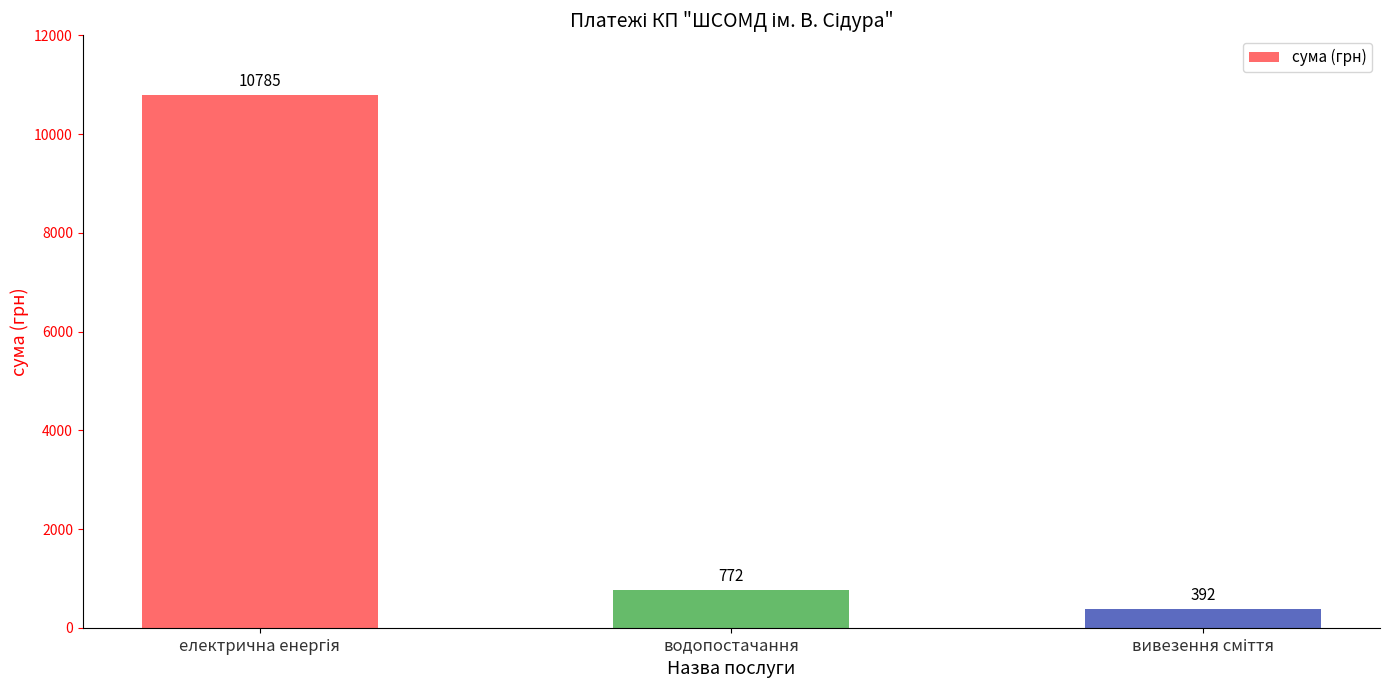

Where is the data nearest to the value 5588?

водопостачання